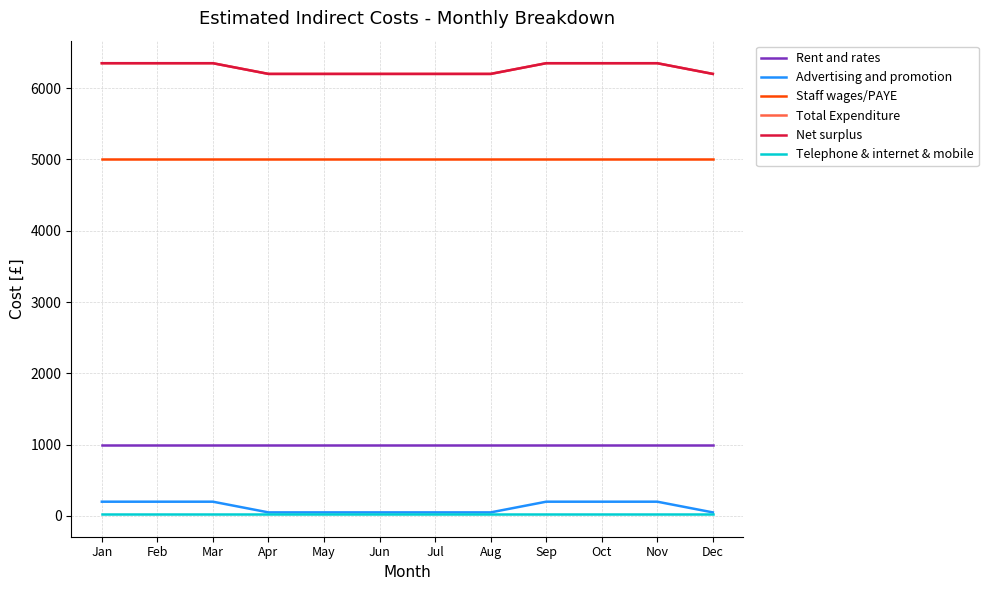

Does the chart have visible grid lines?

Yes